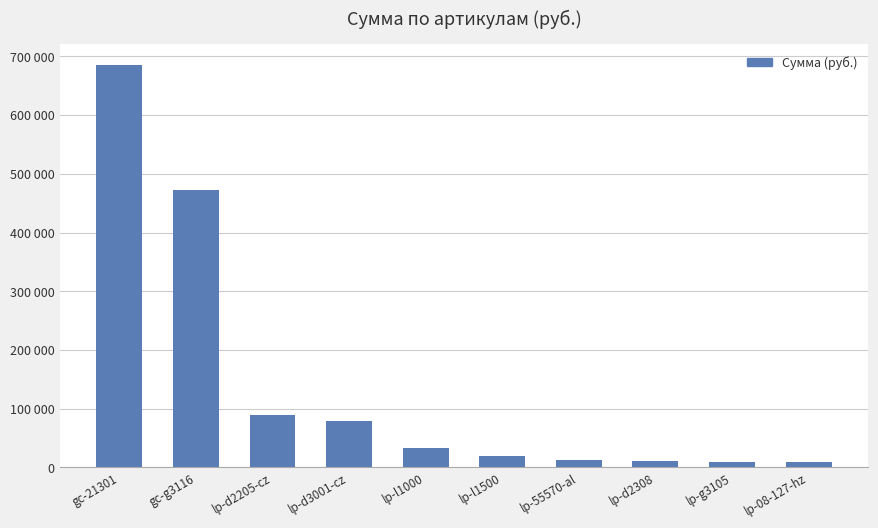

What is the value of the 1st bar from the left?

686160